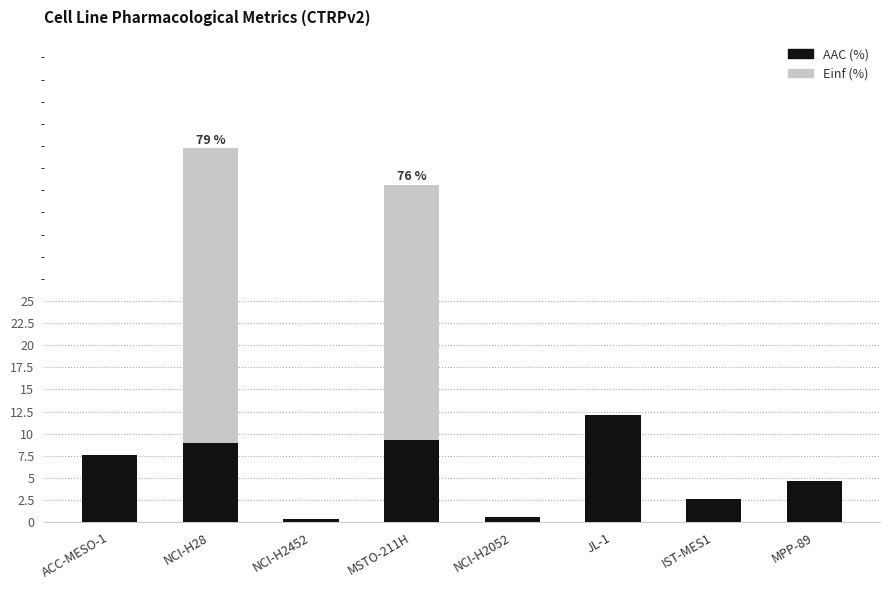

What is the total value across all series at IST-MES1?

2.6